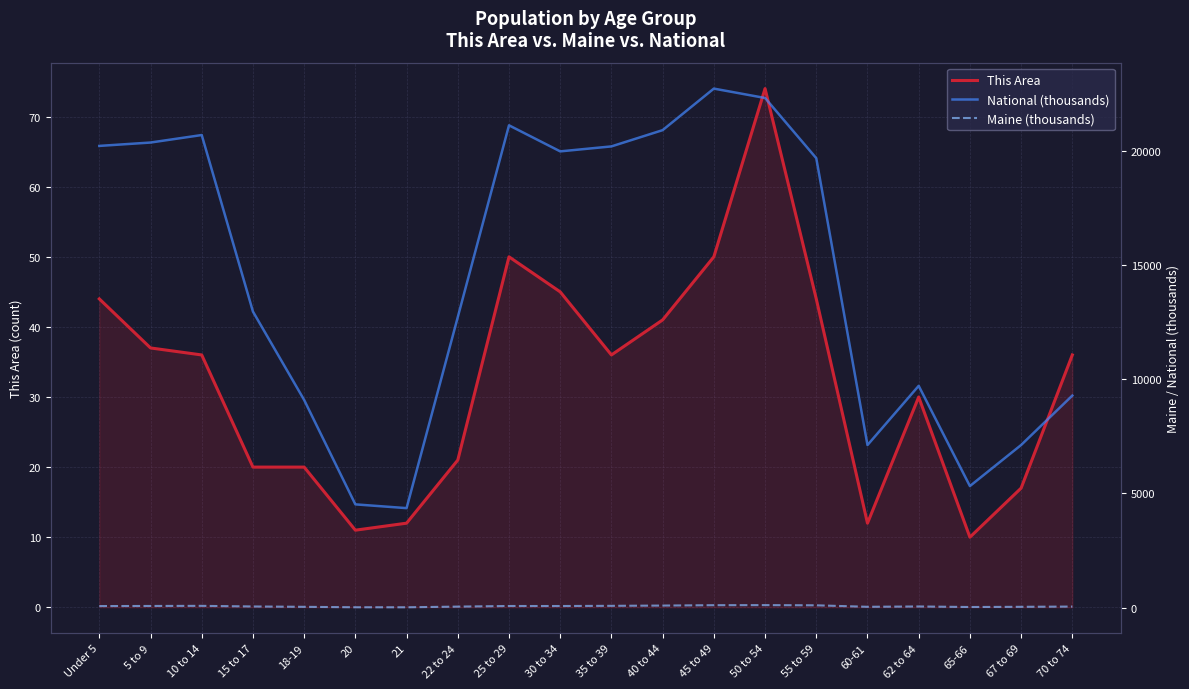

At which category is the sum across all series the highest?

45 to 49